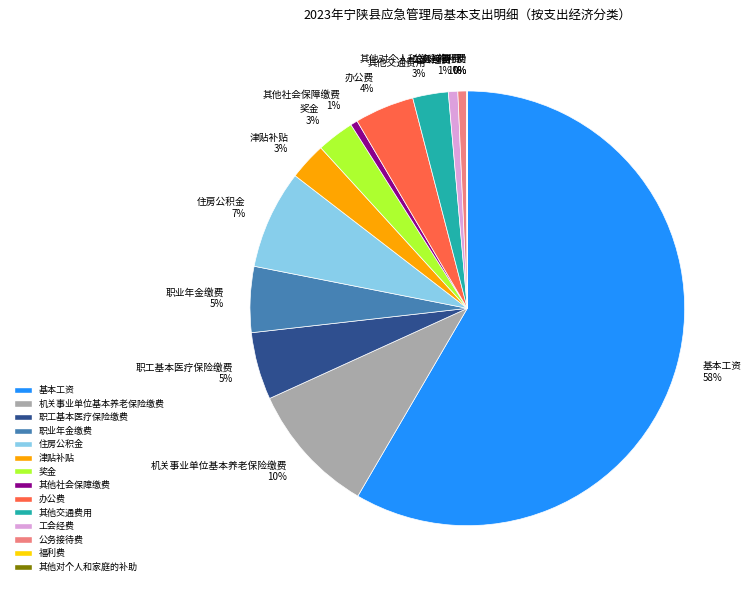

What percentage is the 津贴补贴 slice, to the nearest percent?

3%